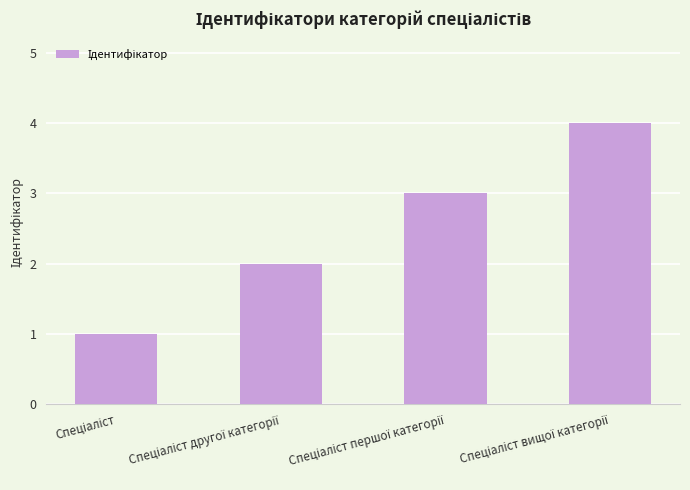

What is the sum of all values?

10